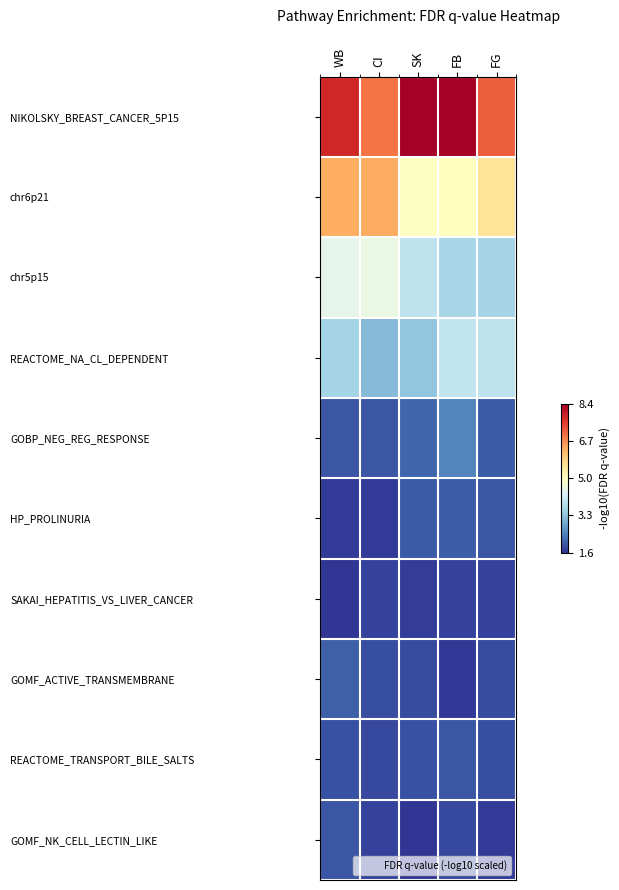

Which label corresponds to the smallest value in the chart?

SK